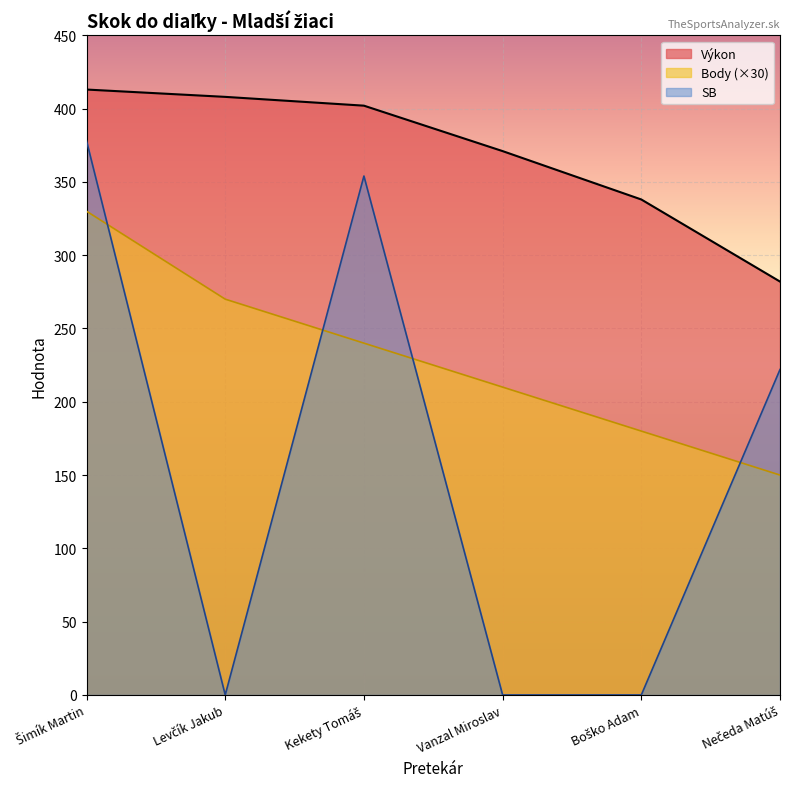

True or false: SB has a value of 255 at Šimík Martin.

False